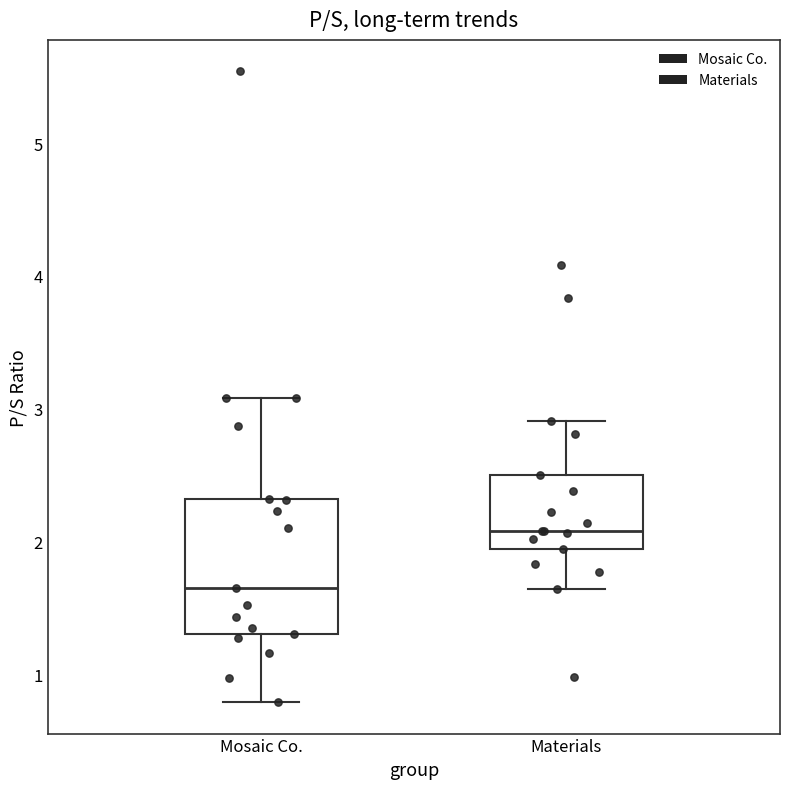

Comparing the boxes themselves (not the whiskers), which one is the tallest?

Mosaic Co.